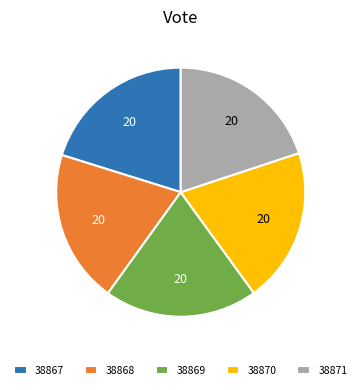

Is there a majority slice in this chart?

No